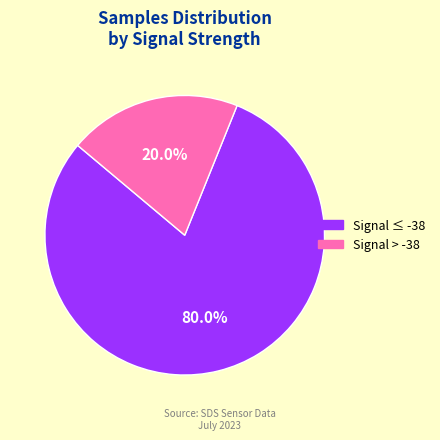

Is there any slice that represents more than half of the pie?

Yes